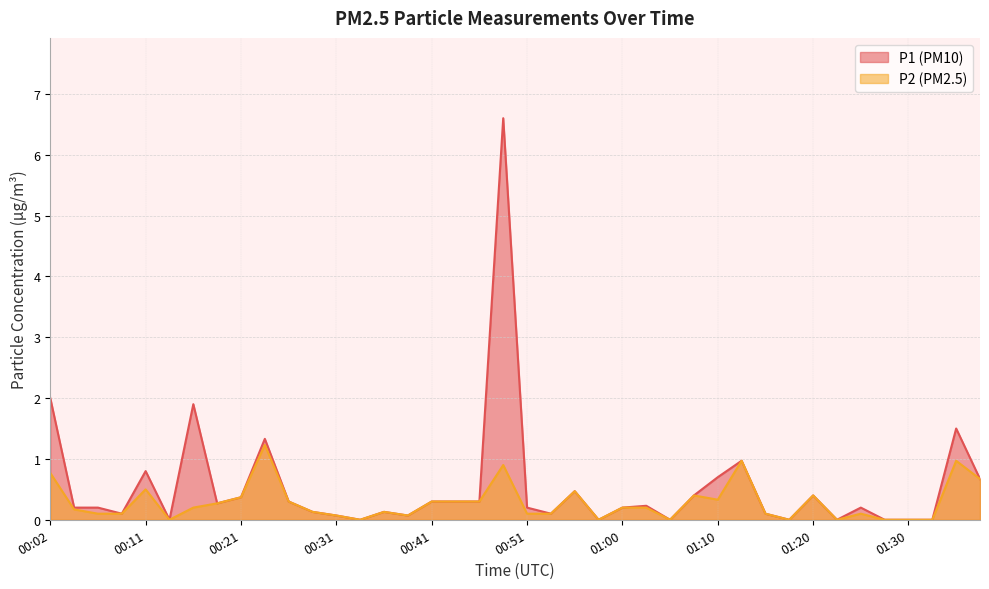

Is it true that P1 equals 0.0 at 00:38?

False